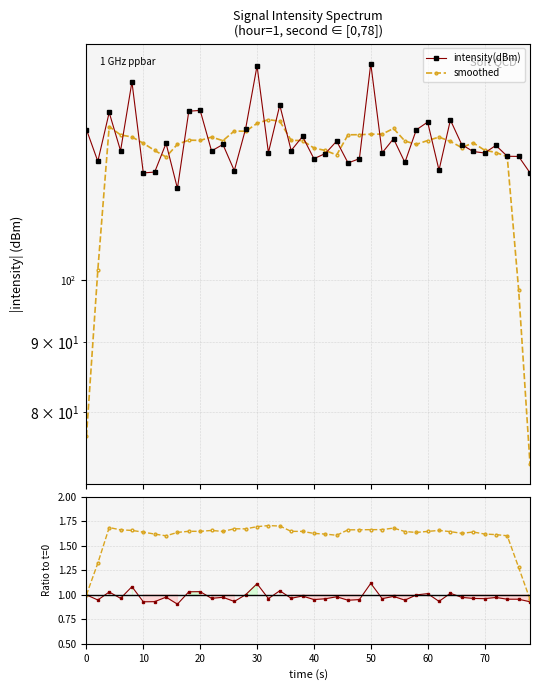

How many interior local valleys does the smoothed series have?

7